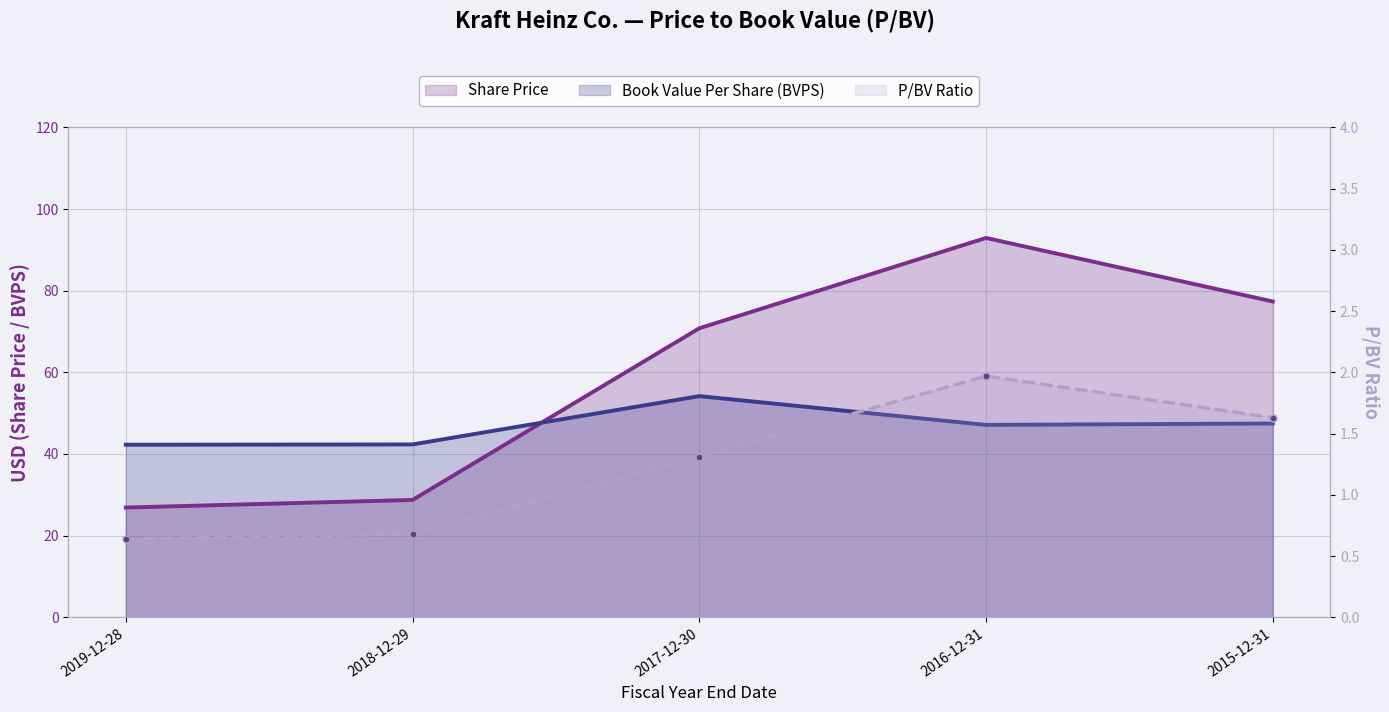

Between 2018-12-29 and 2016-12-31, which series saw the biggest shift?

Share Price